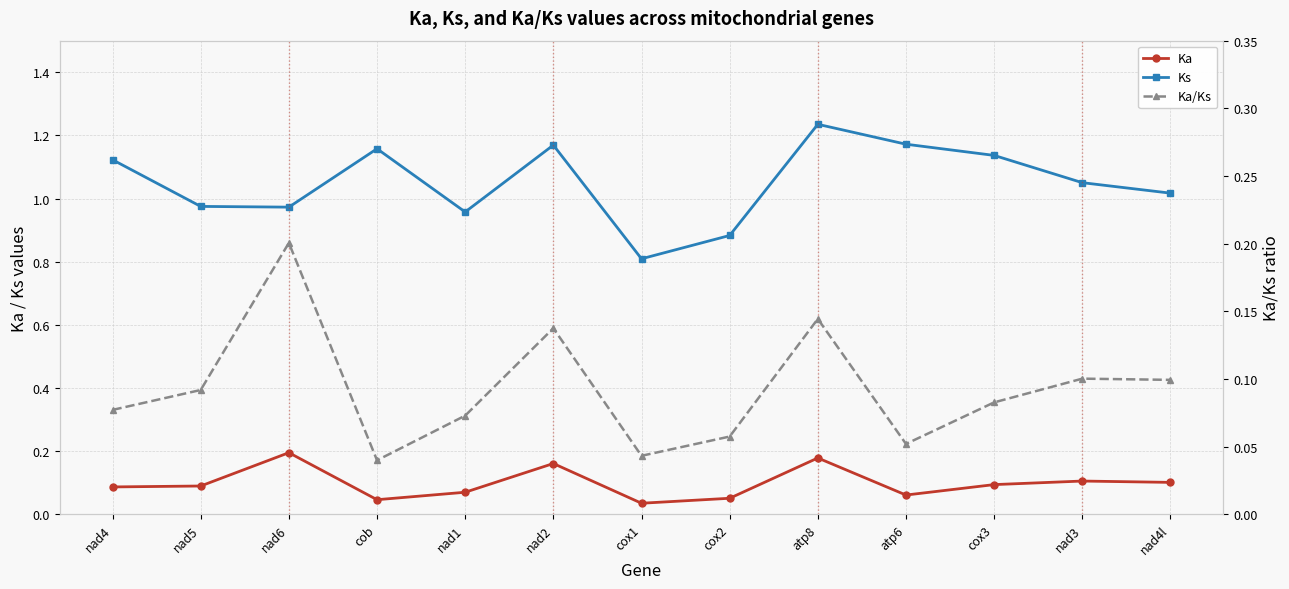

The Ks series shows 0.4 at nad5. True or false?

False